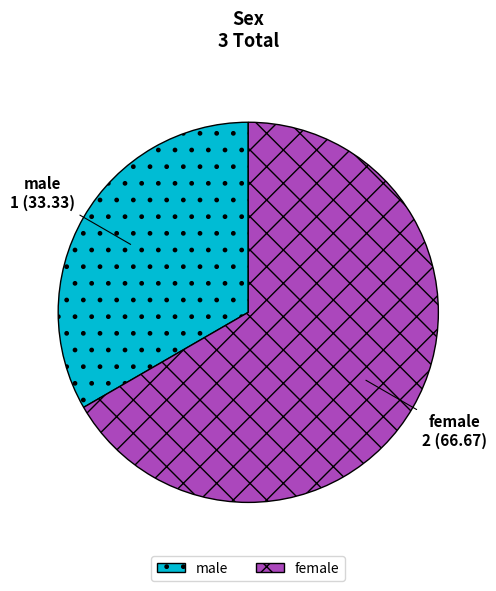

How many segments does this pie chart have?

2